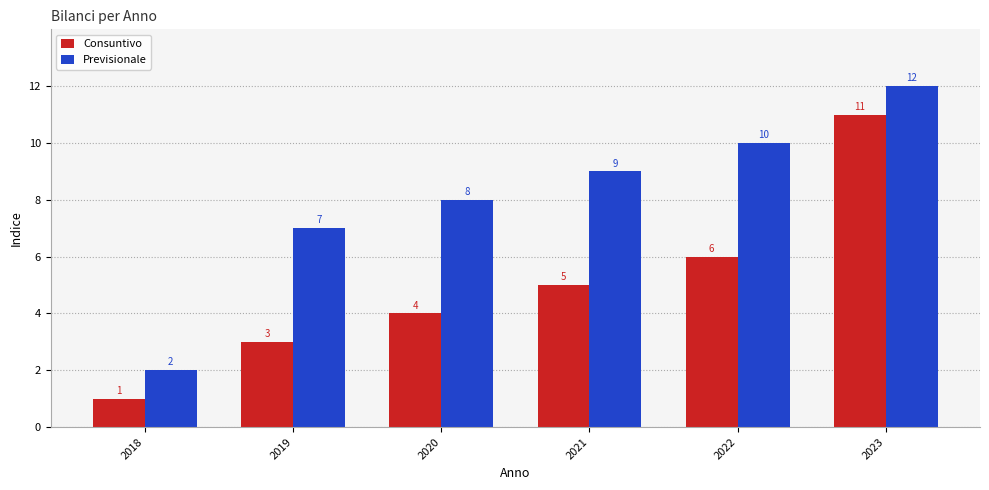

What is the total value across all series at 2018?

3